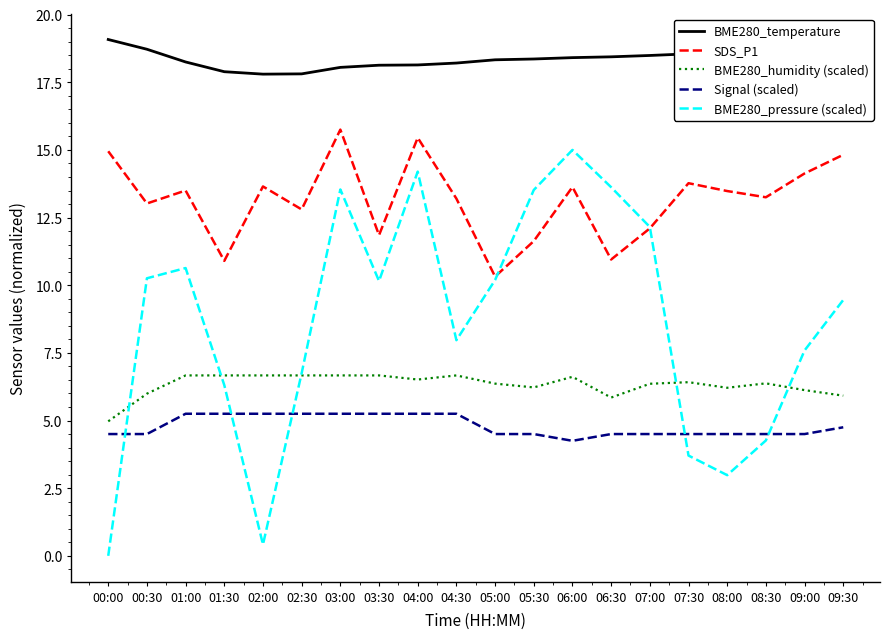

What are all the series names shown in the legend?

BME280_temperature, SDS_P1, BME280_humidity (scaled), Signal (scaled), BME280_pressure (scaled)